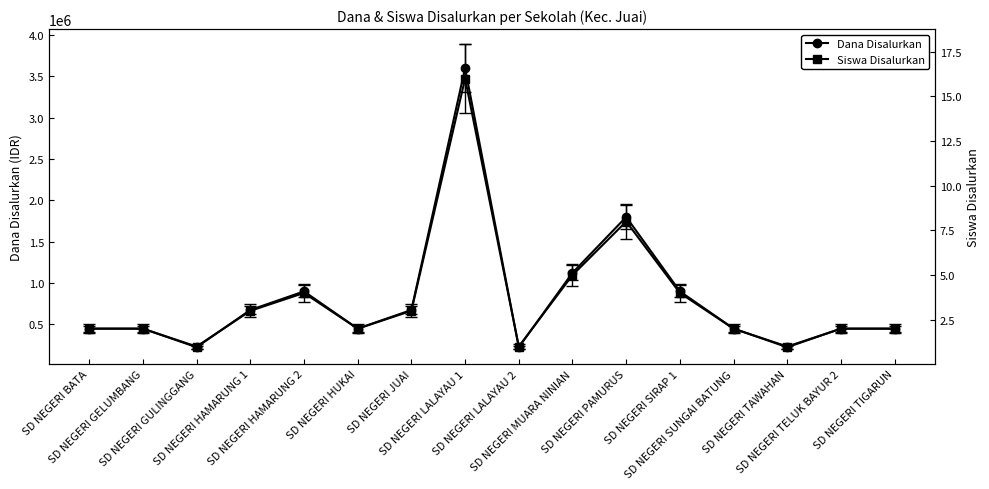

What is the highest value of the Siswa Disalurkan series?

16